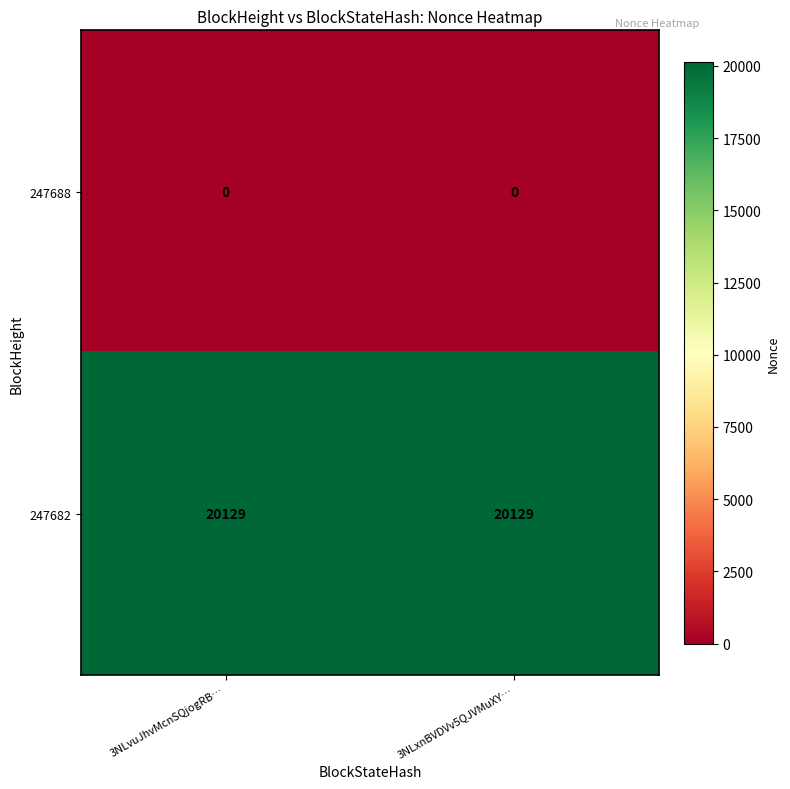

Which series has the largest total across all categories?

247682